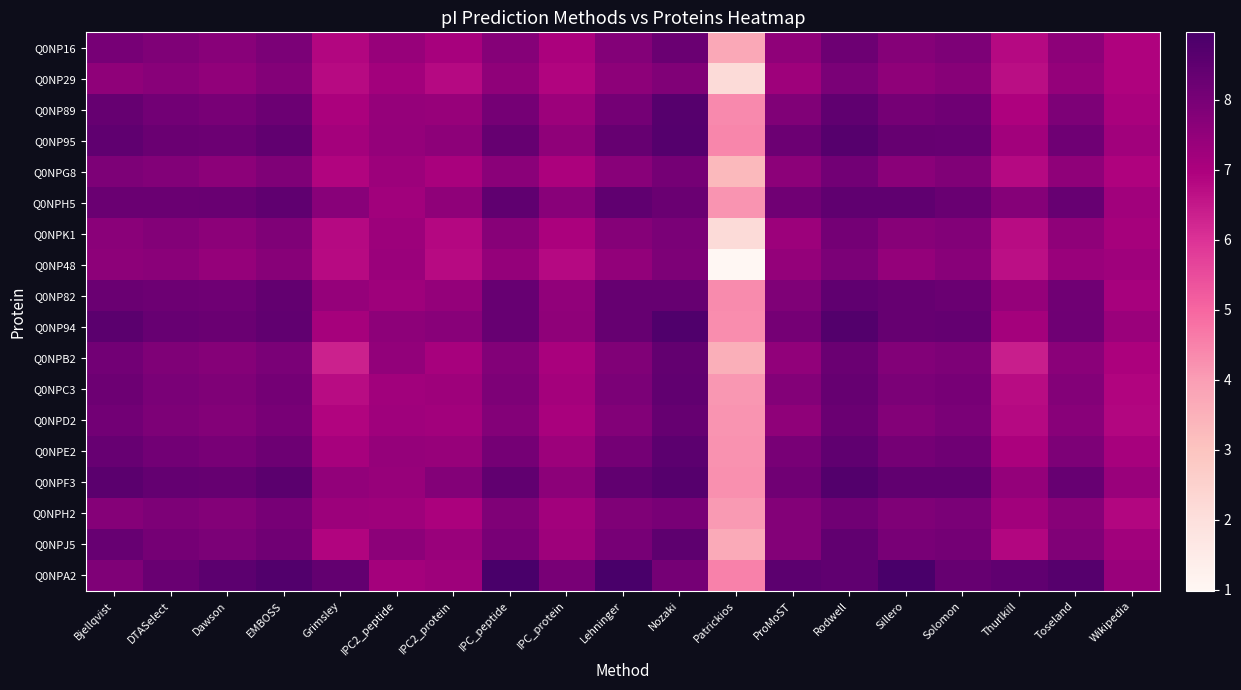

Reading left to right, transcribe all the data shown in this chart.

Q0NP16: Bjellqvist=8.0	DTASelect=7.8	Dawson=7.7	EMBOSS=7.9	Grimsley=6.9	IPC2_peptide=7.4	IPC2_protein=7.1	IPC_peptide=7.7	IPC_protein=7.0	Lehninger=7.7	Nozaki=8.3	Patrickios=3.7	ProMoST=7.6	Rodwell=8.2	Sillero=7.7	Solomon=7.9	Thurlkill=6.8	Toseland=7.6	Wikipedia=6.9
Q0NP29: Bjellqvist=7.6	DTASelect=7.7	Dawson=7.5	EMBOSS=7.8	Grimsley=6.8	IPC2_peptide=7.2	IPC2_protein=6.8	IPC_peptide=7.6	IPC_protein=6.9	Lehninger=7.6	Nozaki=7.8	Patrickios=2.2	ProMoST=7.3	Rodwell=8.0	Sillero=7.6	Solomon=7.7	Thurlkill=6.7	Toseland=7.4	Wikipedia=6.9
Q0NP89: Bjellqvist=8.3	DTASelect=8.1	Dawson=8.0	EMBOSS=8.2	Grimsley=7.0	IPC2_peptide=7.4	IPC2_protein=7.4	IPC_peptide=8.1	IPC_protein=7.3	Lehninger=8.1	Nozaki=8.7	Patrickios=4.4	ProMoST=7.8	Rodwell=8.5	Sillero=8.1	Solomon=8.2	Thurlkill=6.9	Toseland=7.9	Wikipedia=7.0
Q0NP95: Bjellqvist=8.5	DTASelect=8.3	Dawson=8.2	EMBOSS=8.4	Grimsley=7.1	IPC2_peptide=7.4	IPC2_protein=7.6	IPC_peptide=8.3	IPC_protein=7.5	Lehninger=8.4	Nozaki=8.7	Patrickios=4.4	ProMoST=8.2	Rodwell=8.7	Sillero=8.4	Solomon=8.3	Thurlkill=7.2	Toseland=8.2	Wikipedia=7.2
Q0NPG8: Bjellqvist=7.9	DTASelect=7.8	Dawson=7.6	EMBOSS=7.9	Grimsley=6.9	IPC2_peptide=7.3	IPC2_protein=7.0	IPC_peptide=7.6	IPC_protein=7.0	Lehninger=7.7	Nozaki=8.1	Patrickios=3.3	ProMoST=7.6	Rodwell=8.1	Sillero=7.6	Solomon=7.8	Thurlkill=6.8	Toseland=7.5	Wikipedia=6.9
Q0NPH5: Bjellqvist=8.3	DTASelect=8.2	Dawson=8.3	EMBOSS=8.5	Grimsley=7.7	IPC2_peptide=7.2	IPC2_protein=7.5	IPC_peptide=8.5	IPC_protein=7.7	Lehninger=8.5	Nozaki=8.3	Patrickios=4.2	ProMoST=8.1	Rodwell=8.5	Sillero=8.5	Solomon=8.3	Thurlkill=7.7	Toseland=8.3	Wikipedia=7.2
Q0NPK1: Bjellqvist=7.6	DTASelect=7.7	Dawson=7.6	EMBOSS=7.9	Grimsley=6.8	IPC2_peptide=7.3	IPC2_protein=6.8	IPC_peptide=7.7	IPC_protein=7.0	Lehninger=7.7	Nozaki=7.9	Patrickios=2.2	ProMoST=7.3	Rodwell=8.1	Sillero=7.7	Solomon=7.8	Thurlkill=6.7	Toseland=7.5	Wikipedia=7.1
Q0NP48: Bjellqvist=7.6	DTASelect=7.6	Dawson=7.4	EMBOSS=7.7	Grimsley=6.8	IPC2_peptide=7.3	IPC2_protein=6.8	IPC_peptide=7.5	IPC_protein=6.8	Lehninger=7.5	Nozaki=7.9	Patrickios=1.0	ProMoST=7.4	Rodwell=7.9	Sillero=7.5	Solomon=7.7	Thurlkill=6.7	Toseland=7.4	Wikipedia=7.2
Q0NP82: Bjellqvist=8.2	DTASelect=8.2	Dawson=8.2	EMBOSS=8.4	Grimsley=7.4	IPC2_peptide=7.2	IPC2_protein=7.4	IPC_peptide=8.3	IPC_protein=7.5	Lehninger=8.3	Nozaki=8.4	Patrickios=4.3	ProMoST=7.9	Rodwell=8.5	Sillero=8.3	Solomon=8.2	Thurlkill=7.4	Toseland=8.1	Wikipedia=7.1
Q0NP94: Bjellqvist=8.6	DTASelect=8.3	Dawson=8.2	EMBOSS=8.4	Grimsley=7.1	IPC2_peptide=7.6	IPC2_protein=7.7	IPC_peptide=8.3	IPC_protein=7.6	Lehninger=8.4	Nozaki=8.8	Patrickios=4.3	ProMoST=8.0	Rodwell=8.7	Sillero=8.3	Solomon=8.4	Thurlkill=7.1	Toseland=8.2	Wikipedia=7.3
Q0NPB2: Bjellqvist=8.1	DTASelect=7.8	Dawson=7.7	EMBOSS=8.0	Grimsley=6.3	IPC2_peptide=7.5	IPC2_protein=7.1	IPC_peptide=7.8	IPC_protein=7.1	Lehninger=7.8	Nozaki=8.4	Patrickios=3.6	ProMoST=7.5	Rodwell=8.3	Sillero=7.8	Solomon=7.9	Thurlkill=6.4	Toseland=7.6	Wikipedia=7.0
Q0NPC3: Bjellqvist=8.2	DTASelect=8.0	Dawson=7.8	EMBOSS=8.1	Grimsley=6.7	IPC2_peptide=7.2	IPC2_protein=7.2	IPC_peptide=7.9	IPC_protein=7.1	Lehninger=7.9	Nozaki=8.4	Patrickios=4.1	ProMoST=7.8	Rodwell=8.3	Sillero=7.9	Solomon=8.0	Thurlkill=6.7	Toseland=7.8	Wikipedia=6.9
Q0NPD2: Bjellqvist=8.1	DTASelect=7.9	Dawson=7.7	EMBOSS=8.0	Grimsley=6.9	IPC2_peptide=7.2	IPC2_protein=7.2	IPC_peptide=7.8	IPC_protein=7.0	Lehninger=7.8	Nozaki=8.4	Patrickios=4.2	ProMoST=7.6	Rodwell=8.3	Sillero=7.8	Solomon=8.0	Thurlkill=6.8	Toseland=7.7	Wikipedia=6.9
Q0NPE2: Bjellqvist=8.3	DTASelect=8.1	Dawson=8.0	EMBOSS=8.2	Grimsley=7.1	IPC2_peptide=7.4	IPC2_protein=7.4	IPC_peptide=8.0	IPC_protein=7.3	Lehninger=8.1	Nozaki=8.5	Patrickios=4.2	ProMoST=8.0	Rodwell=8.5	Sillero=8.1	Solomon=8.2	Thurlkill=7.0	Toseland=7.9	Wikipedia=7.1
Q0NPF3: Bjellqvist=8.6	DTASelect=8.4	Dawson=8.4	EMBOSS=8.6	Grimsley=7.5	IPC2_peptide=7.4	IPC2_protein=7.7	IPC_peptide=8.4	IPC_protein=7.6	Lehninger=8.4	Nozaki=8.7	Patrickios=4.3	ProMoST=8.1	Rodwell=8.7	Sillero=8.4	Solomon=8.4	Thurlkill=7.5	Toseland=8.3	Wikipedia=7.4
Q0NPH2: Bjellqvist=7.7	DTASelect=7.9	Dawson=7.7	EMBOSS=8.0	Grimsley=7.3	IPC2_peptide=7.3	IPC2_protein=7.0	IPC_peptide=7.8	IPC_protein=7.2	Lehninger=7.9	Nozaki=8.0	Patrickios=4.0	ProMoST=7.8	Rodwell=8.1	Sillero=7.8	Solomon=7.9	Thurlkill=7.2	Toseland=7.7	Wikipedia=6.9
Q0NPJ5: Bjellqvist=8.3	DTASelect=8.1	Dawson=7.9	EMBOSS=8.1	Grimsley=6.9	IPC2_peptide=7.6	IPC2_protein=7.4	IPC_peptide=8.0	IPC_protein=7.2	Lehninger=8.0	Nozaki=8.5	Patrickios=3.7	ProMoST=7.8	Rodwell=8.4	Sillero=8.0	Solomon=8.1	Thurlkill=6.9	Toseland=7.8	Wikipedia=7.2
Q0NPA2: Bjellqvist=7.9	DTASelect=8.3	Dawson=8.5	EMBOSS=8.8	Grimsley=8.4	IPC2_peptide=7.1	IPC2_protein=7.2	IPC_peptide=8.9	IPC_protein=8.0	Lehninger=8.9	Nozaki=8.0	Patrickios=4.5	ProMoST=8.6	Rodwell=8.5	Sillero=9.0	Solomon=8.3	Thurlkill=8.5	Toseland=8.7	Wikipedia=7.4